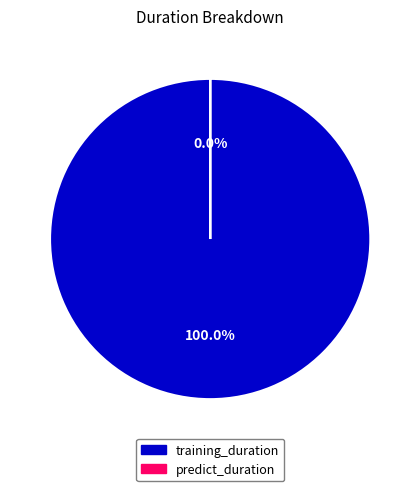

To the nearest percent, what portion does training_duration represent?

100%